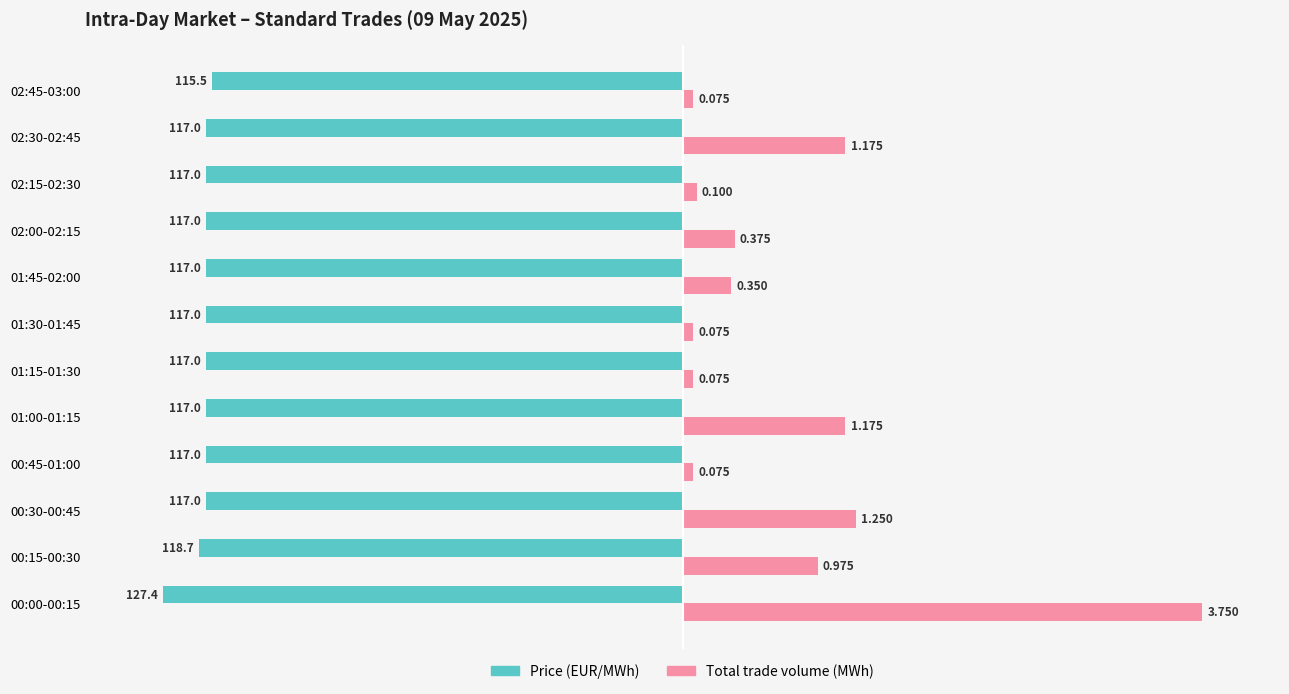

What are all the series names shown in the legend?

Price (EUR/MWh), Total trade volume (MWh)